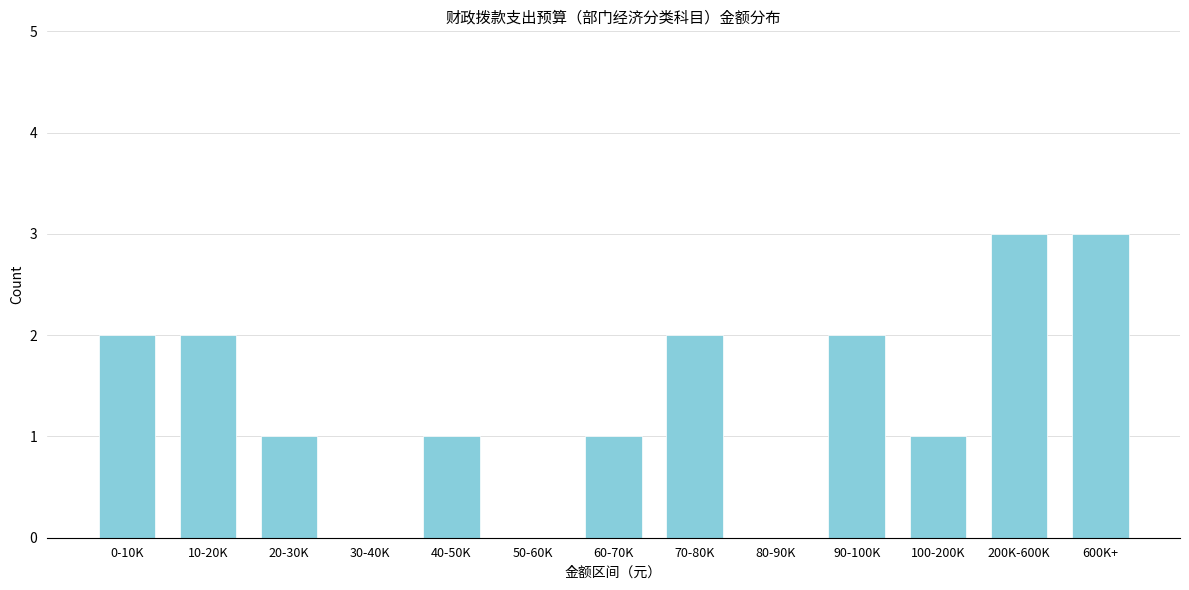

Reading left to right, extract all data points from this chart.

0-10K=2	10-20K=2	20-30K=1	30-40K=0	40-50K=1	50-60K=0	60-70K=1	70-80K=2	80-90K=0	90-100K=2	100-200K=1	200K-600K=3	600K+=3